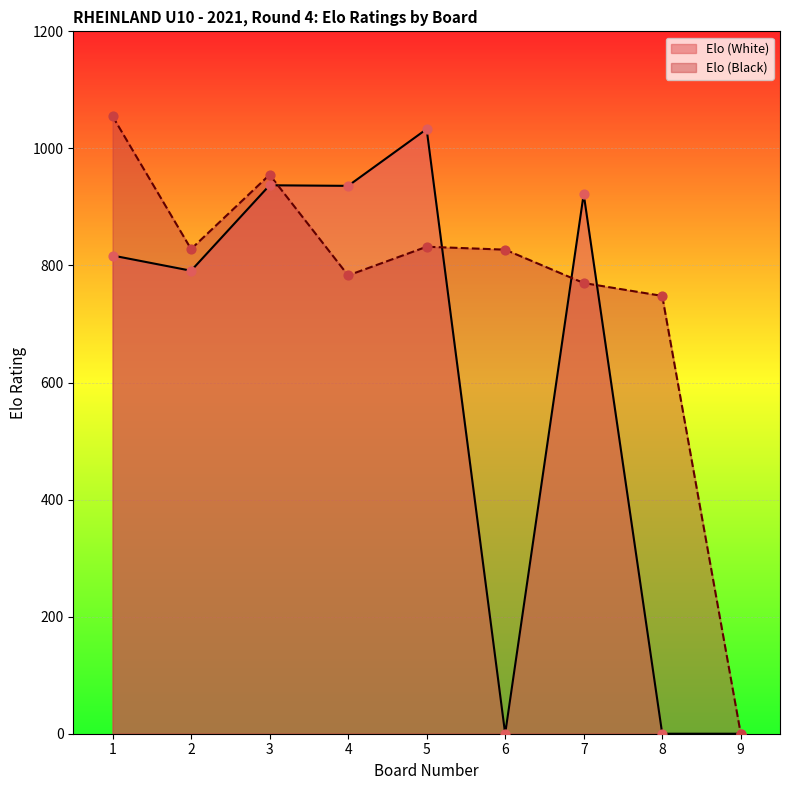

What are all the series names shown in the legend?

Elo (White), Elo (Black)